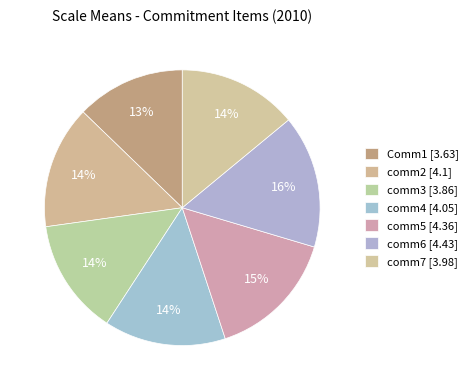

To the nearest percent, what is the average slice percentage?

14%